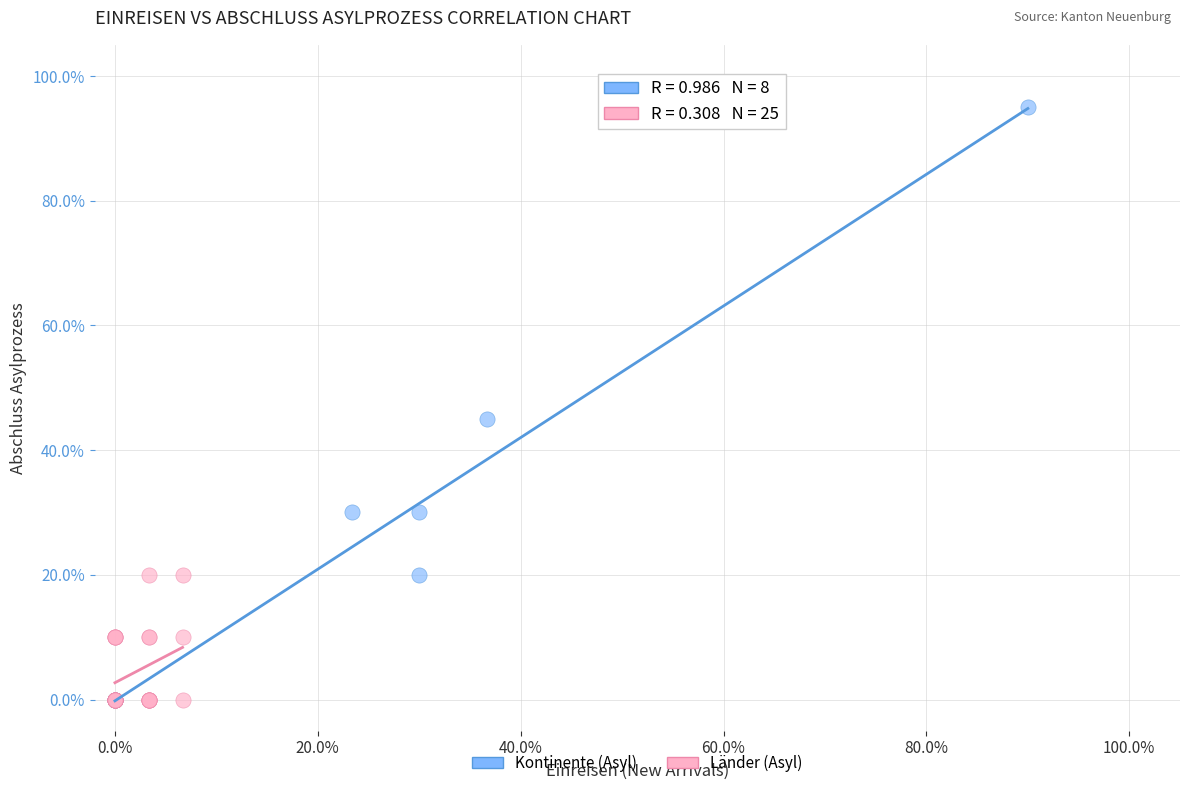

What are all the series names shown in the legend?

Kontinente (Asyl), Länder (Asyl)